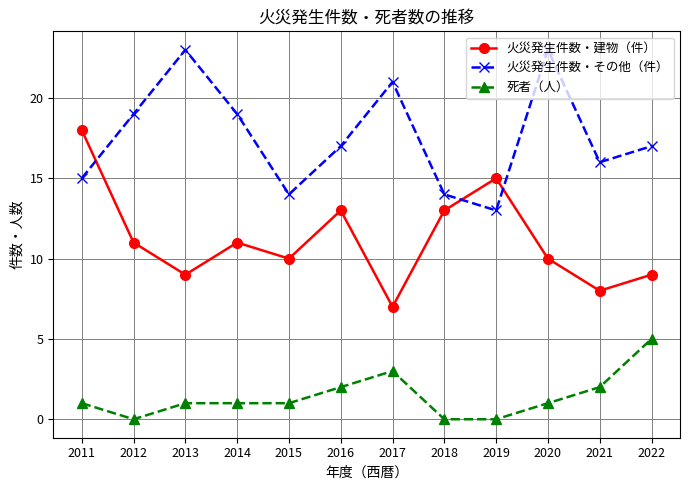

What is the difference between the highest and lowest values at 2013?

22